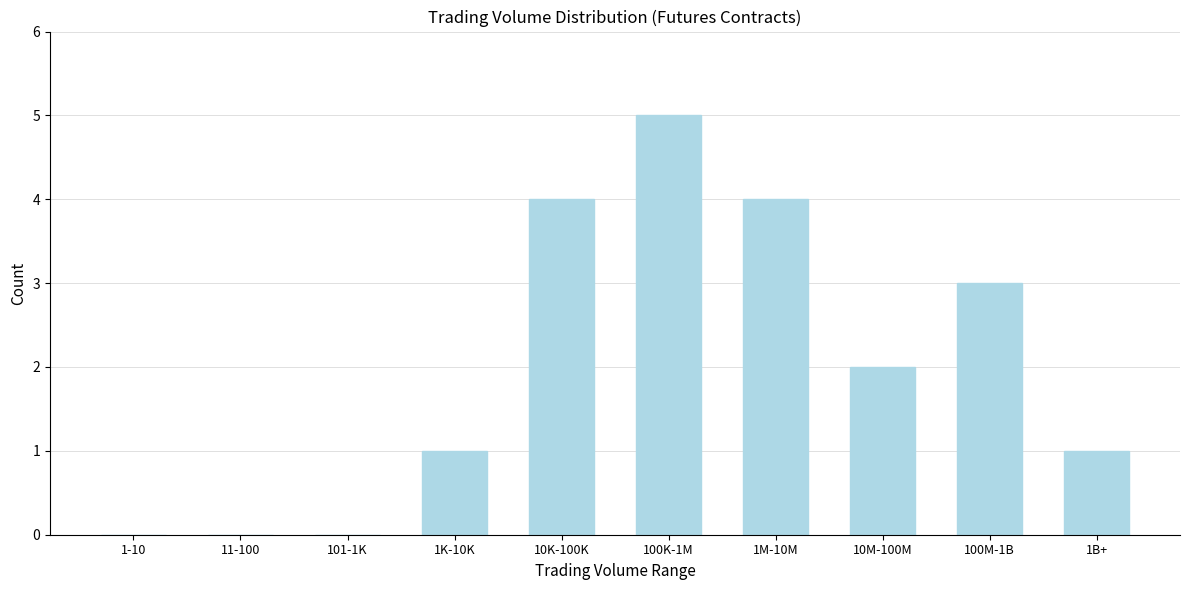

Reading left to right, extract all data points from this chart.

1-10=0	11-100=0	101-1K=0	1K-10K=1	10K-100K=4	100K-1M=5	1M-10M=4	10M-100M=2	100M-1B=3	1B+=1